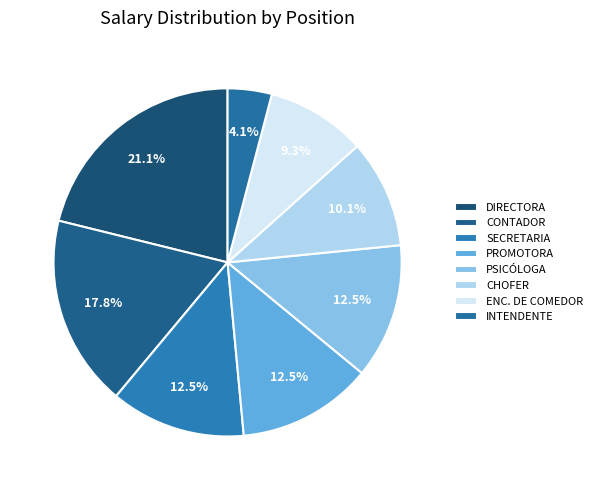

To the nearest percent, what portion does SECRETARIA represent?

13%